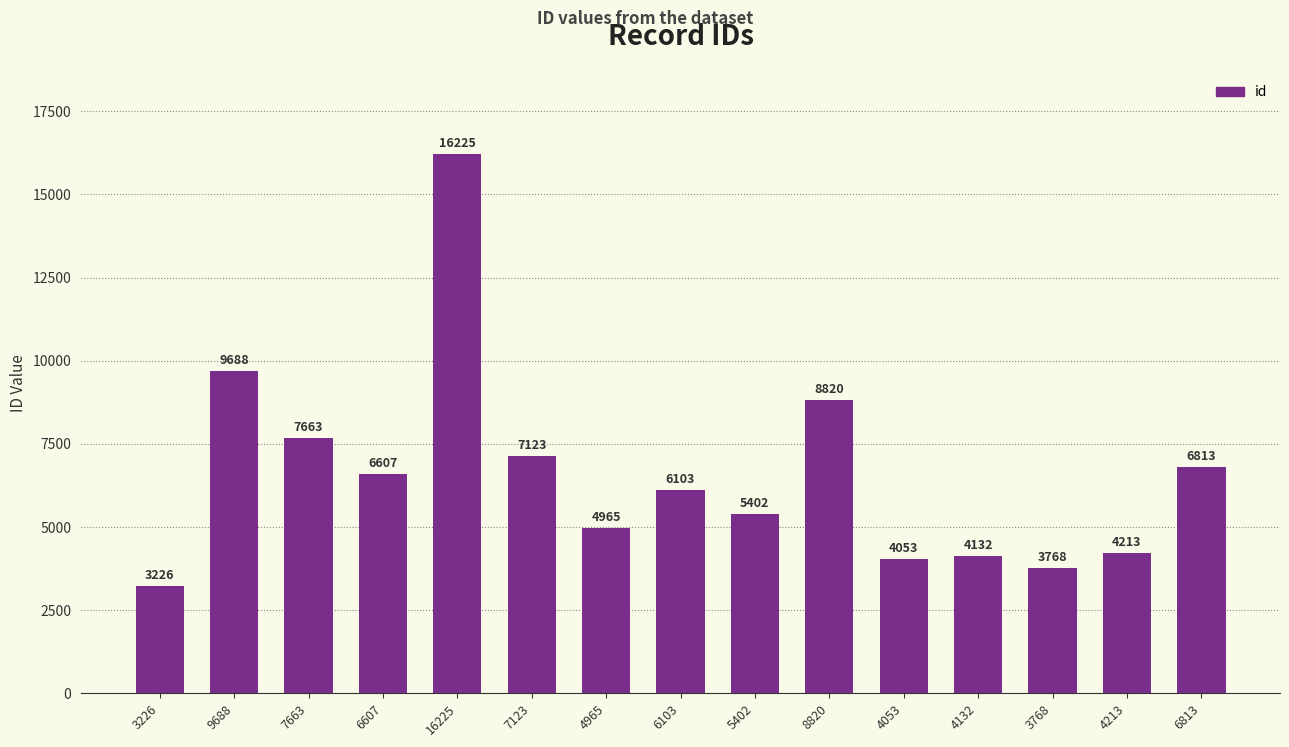

How many series are shown in this chart?

1